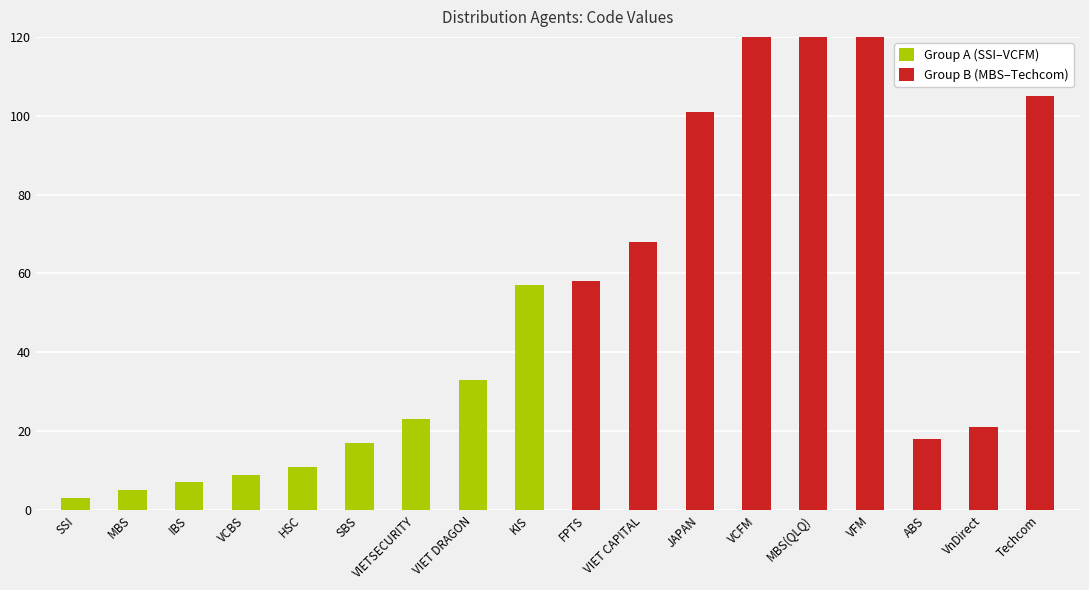

At how many categories does at least one series exceed 480?

3